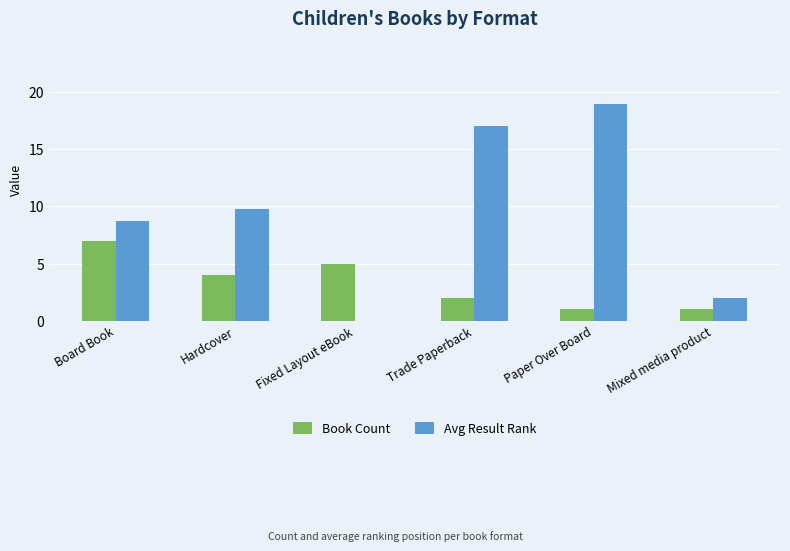

Is it true that Avg Result Rank equals 16.8 at Hardcover?

False